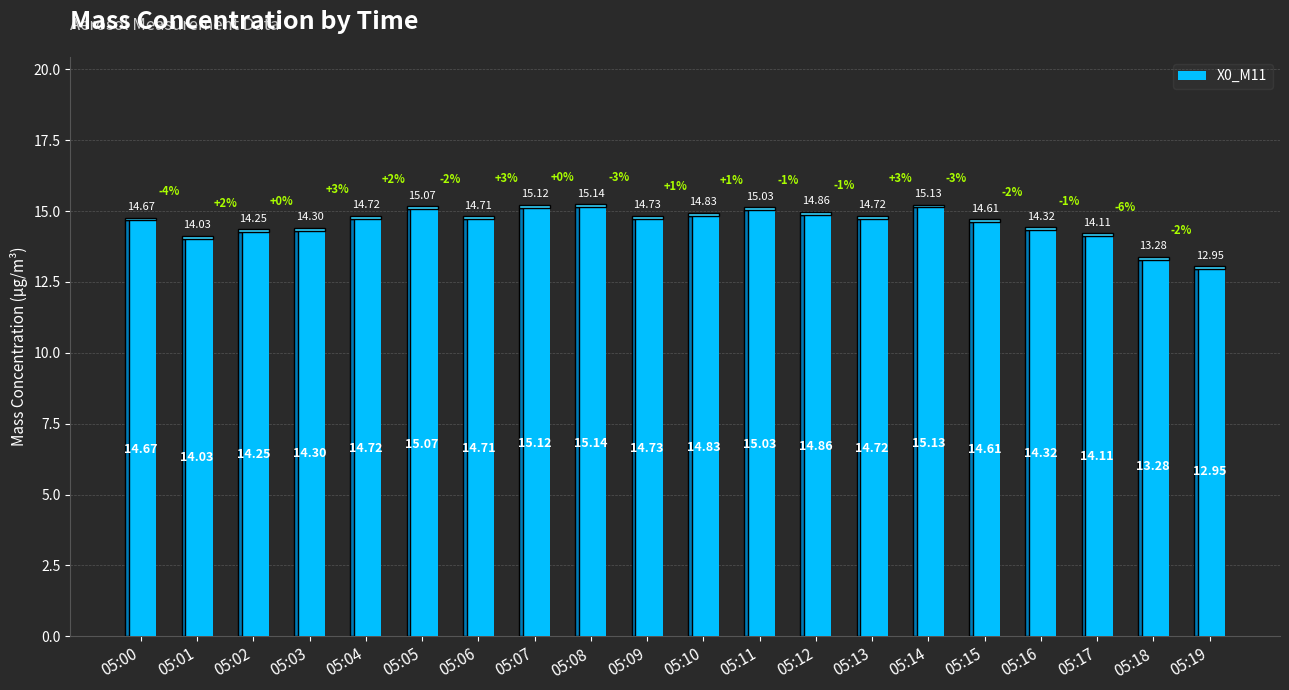

Between 05:10 and 05:06, which is larger?

05:10